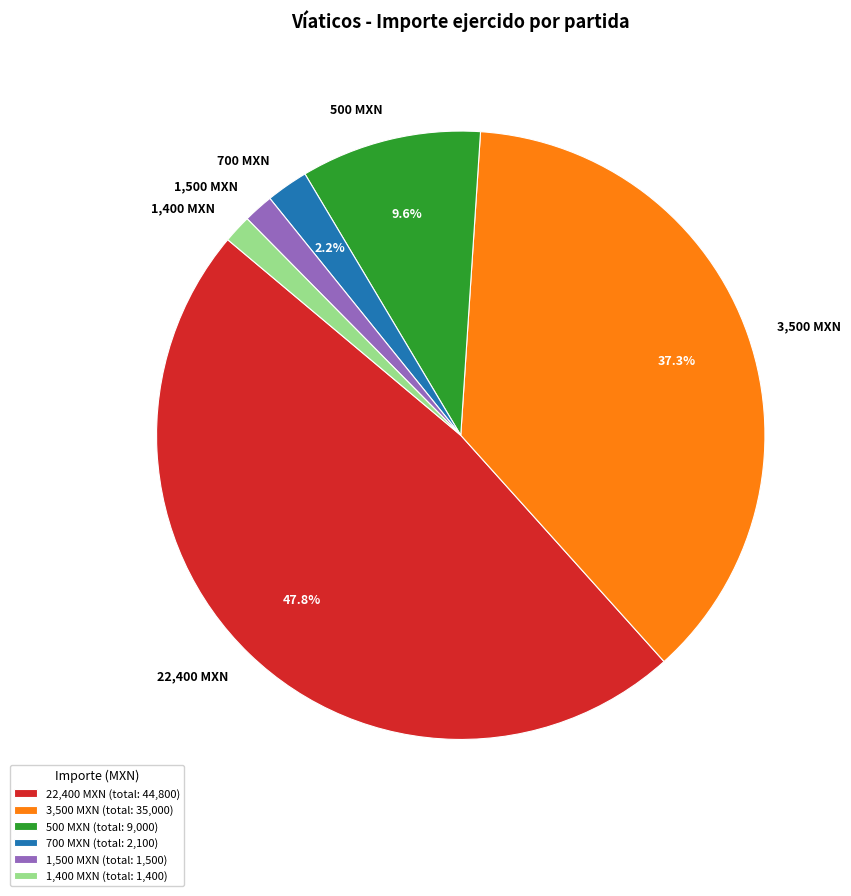

Combined, do 22,400 MXN and 1,400 MXN account for over 50%?

No